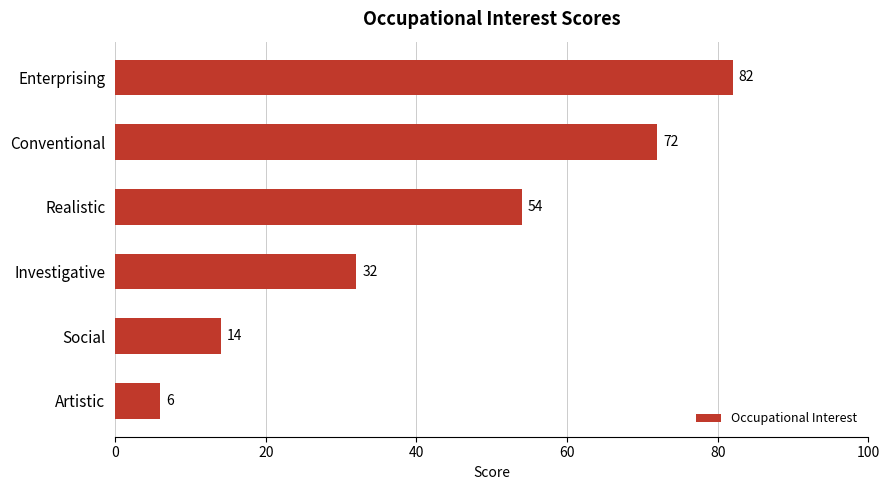

Are the bars horizontal?

Yes